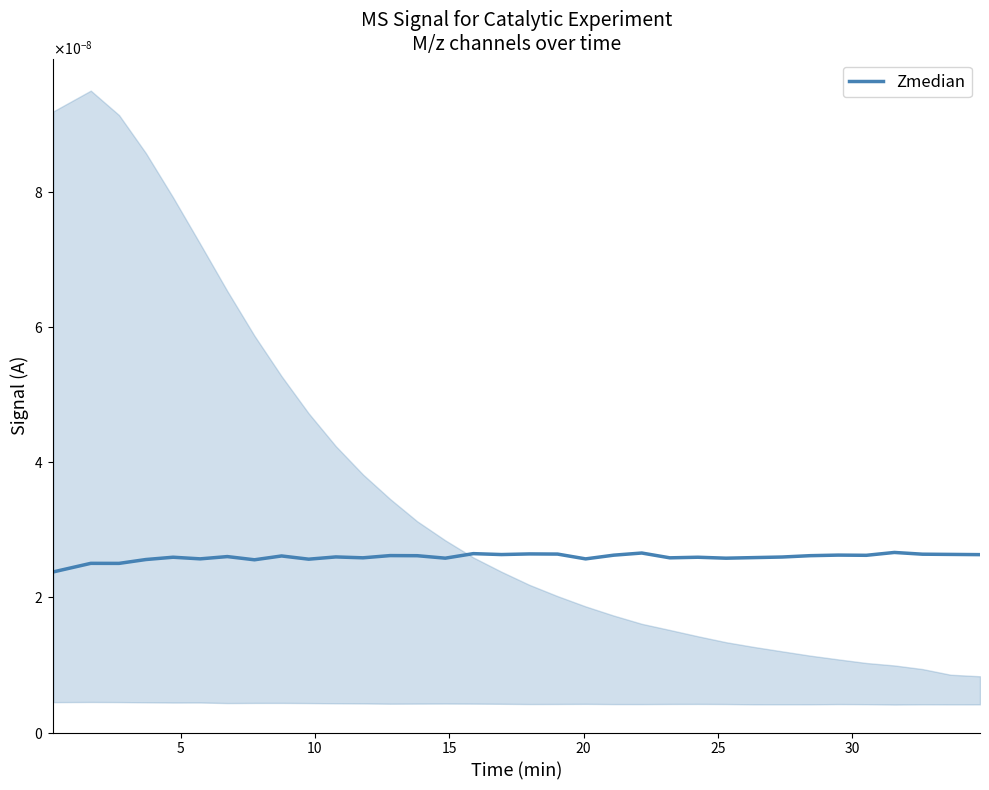

True or false: the data has more than 0 interior local peaks.

True